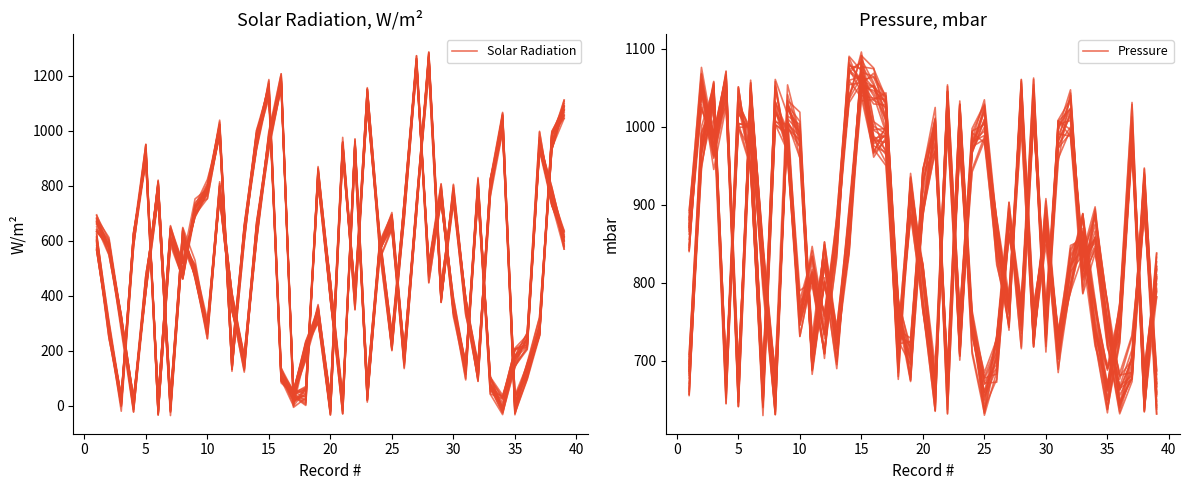

What is the minimum value for Pressure?

660.0